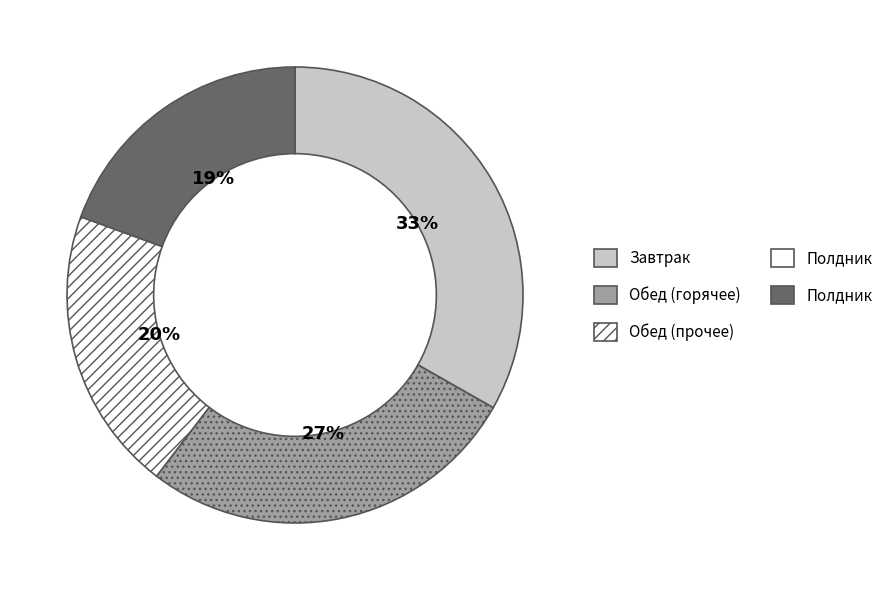

How many segments does this pie chart have?

4